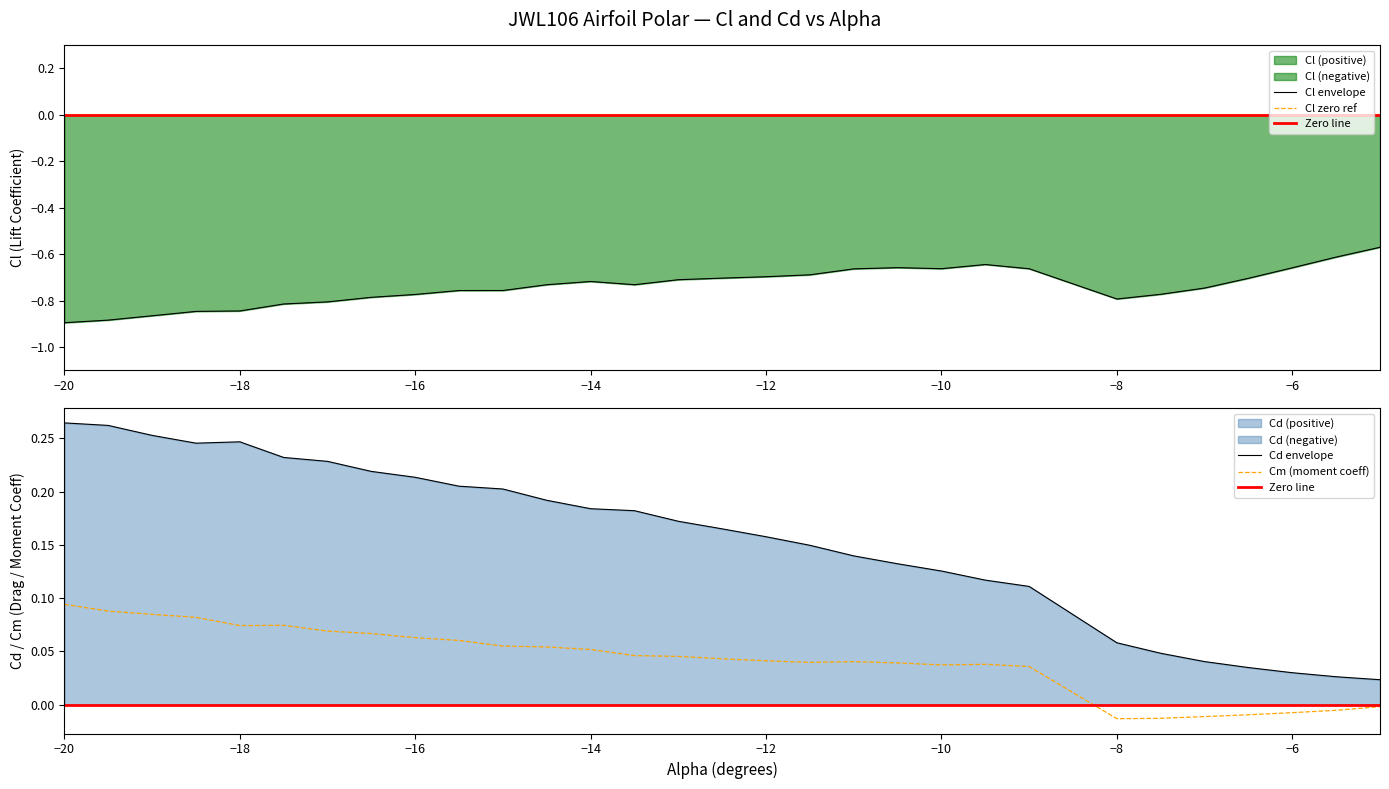

True or false: Cm (moment coeff) and Cd envelope intersect in this chart.

False